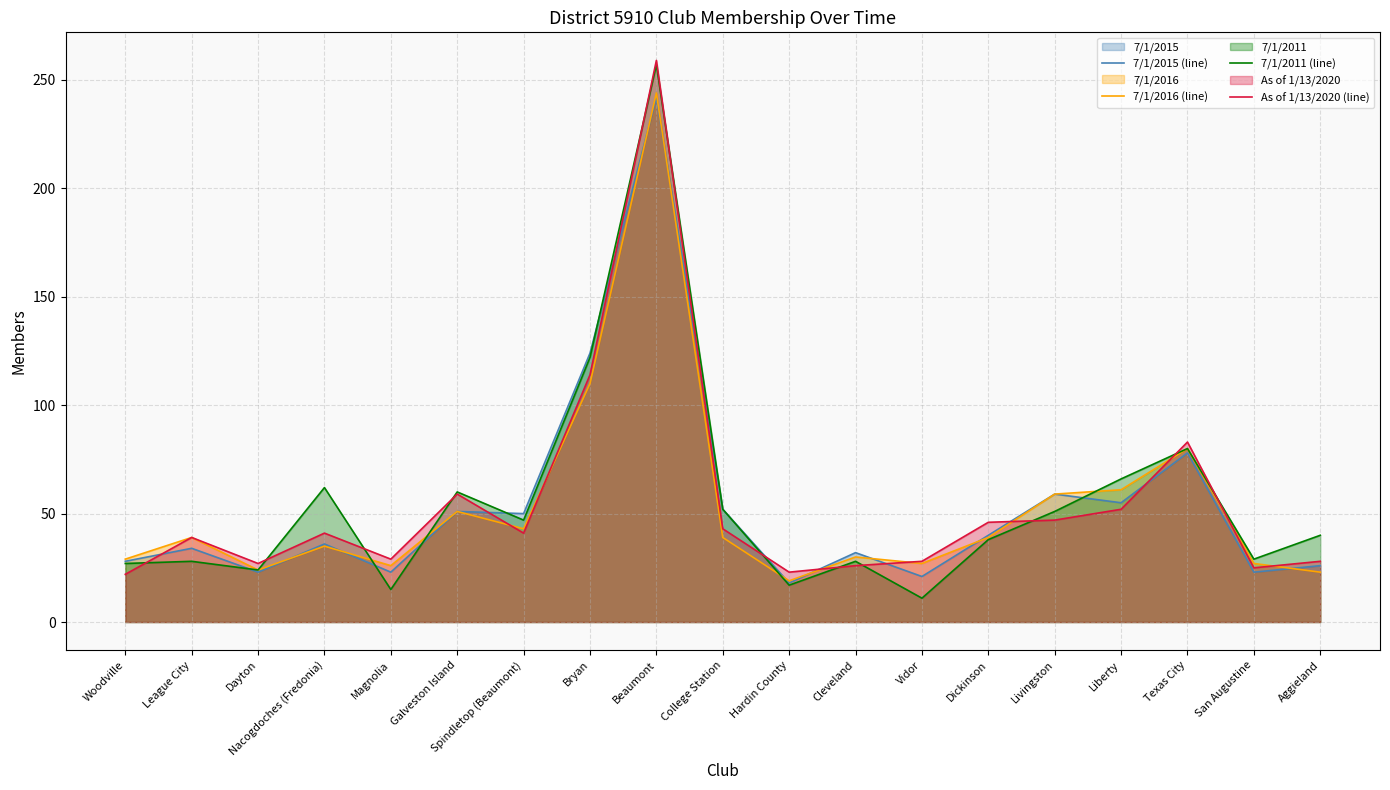

Which series has the widest spread of values?

7/1/2011 (line)